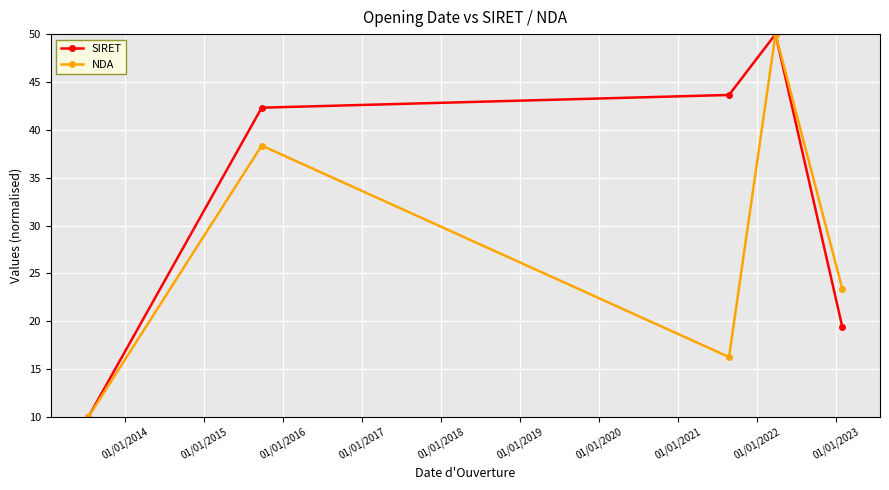

What is the value of the NDA point at the 5th from the left?

23.4